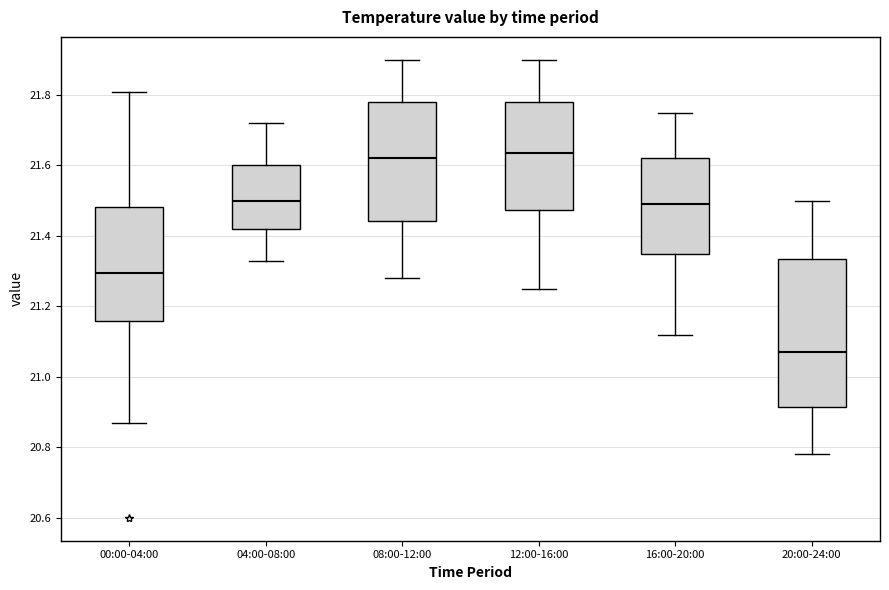

Where does the upper whisker of the box for 00:00-04:00 end on the y-axis? The values are not printed on the chart, so give them approximately, as read against the axis.

21.82